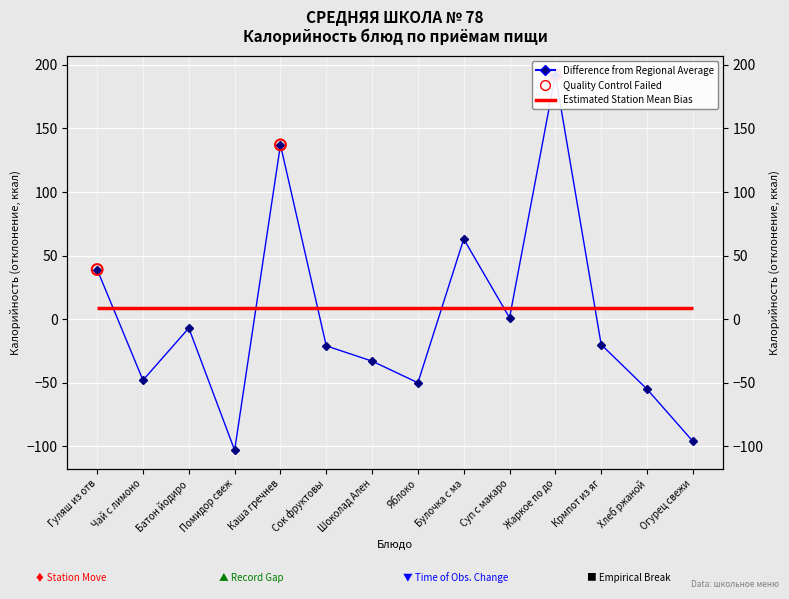

Which has a higher value, Хлеб ржаной or Помидор свеж?

Хлеб ржаной